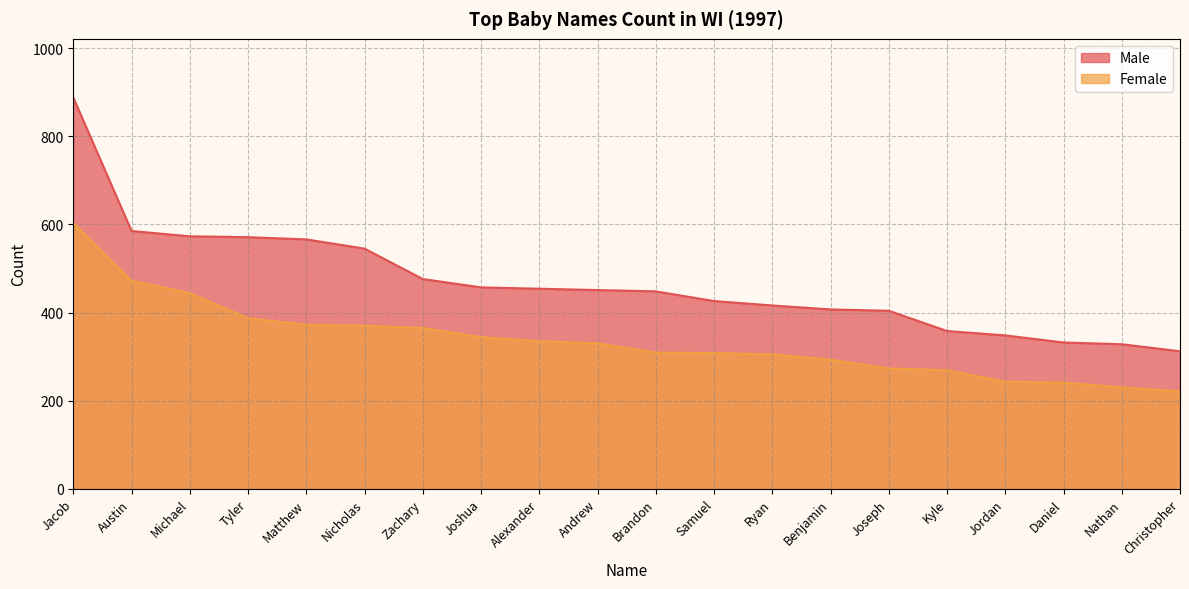

Count the number of data series in this chart.

2